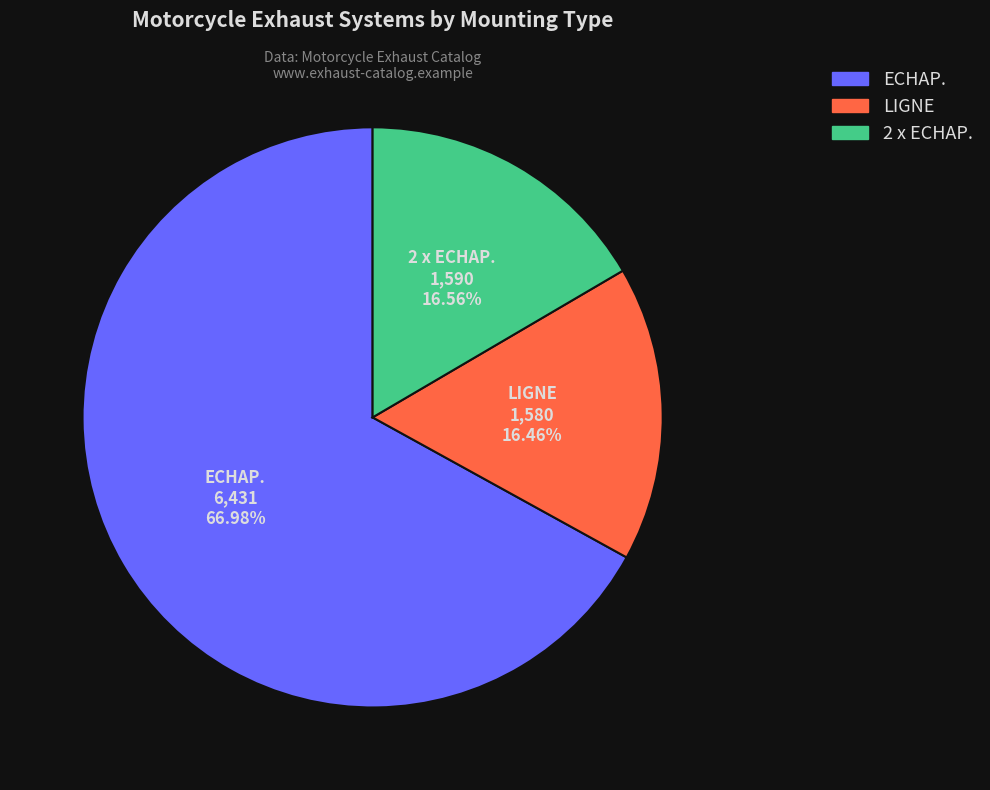

Which category has the biggest portion of the pie?

ECHAP.